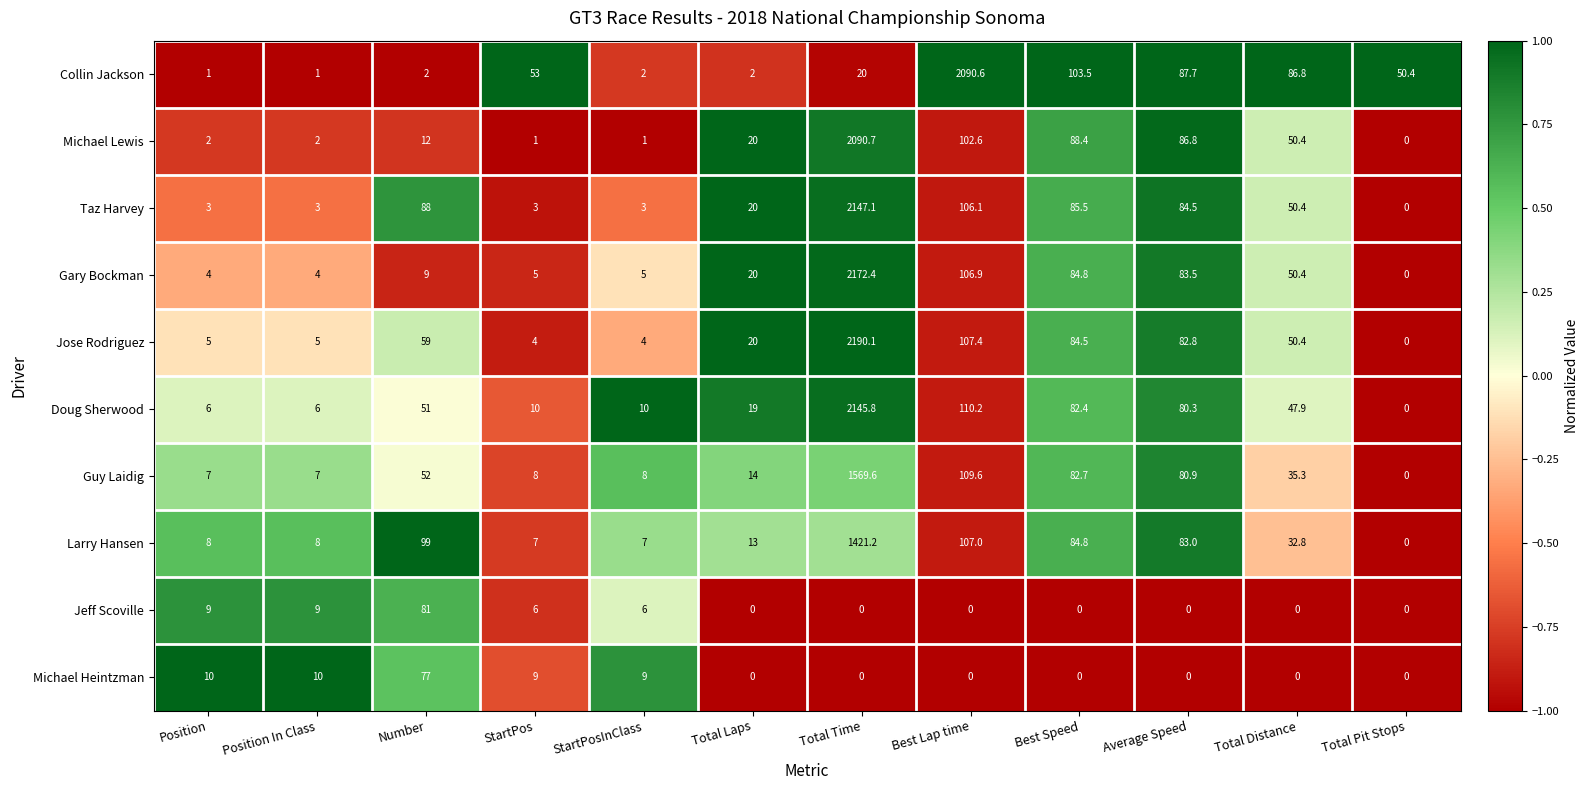

What is the difference between the second highest and minimum values in the Doug Sherwood series?

110.2